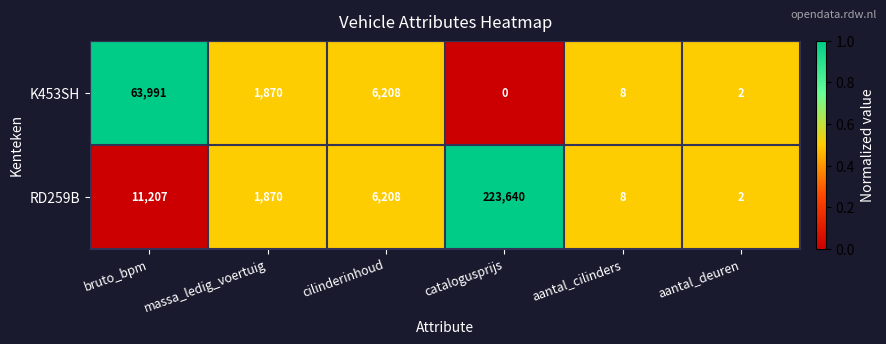

How many categories are shown in the chart?

6